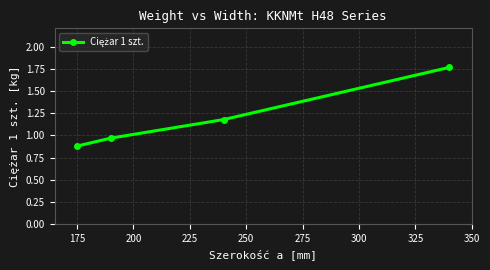

What is the average value?

1.2